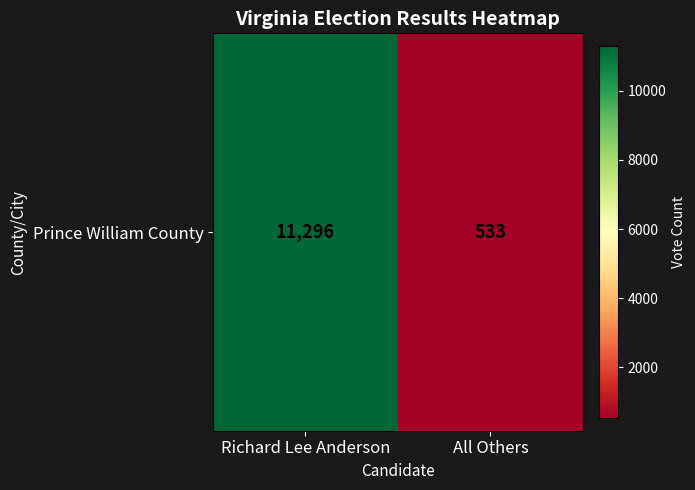

Between Richard Lee Anderson and All Others, which is larger?

Richard Lee Anderson